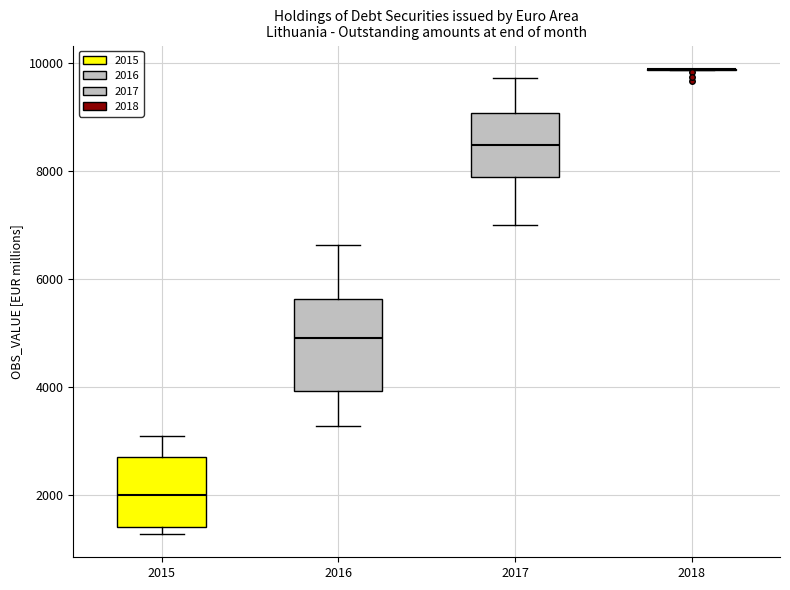

Reading left to right, transcribe this box plot: for each box, give where its median line is, the range the box spans, and where its two whiskers end, as read against the y-axis. The values are not printed on the chart, so give them approximately, as read against the axis.

2015: median 2000, box 1400 to 2800, whiskers 1200 to 3200
2016: median 5000, box 4000 to 5600, whiskers 3200 to 6600
2017: median 8400, box 7800 to 9000, whiskers 7000 to 9800
2018: box collapsed to a line at 10000, whiskers 9800 to 10000